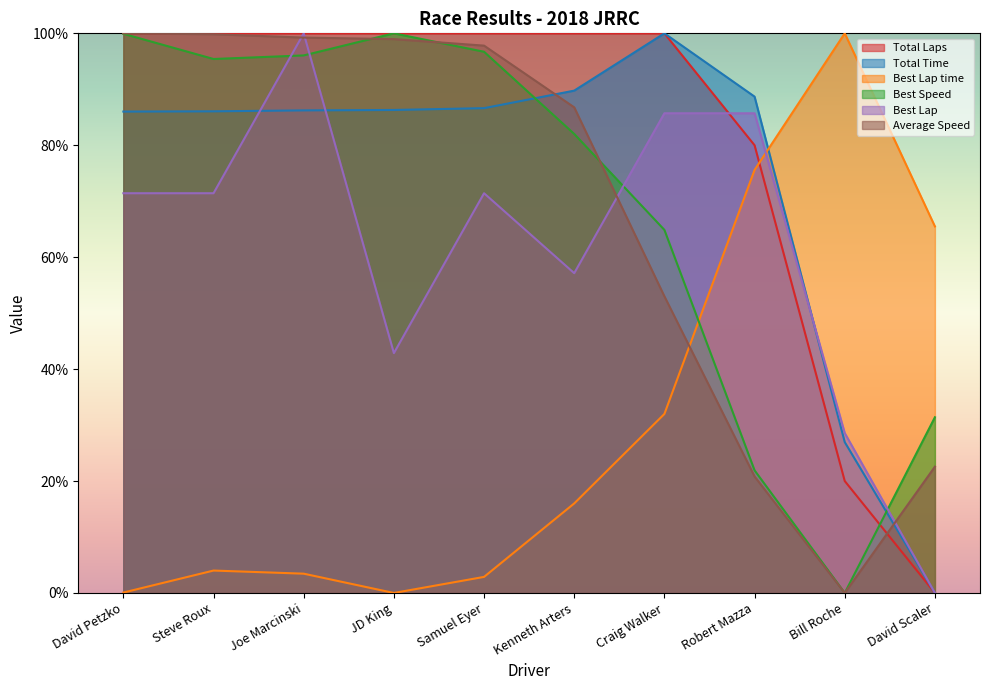

Reading left to right, transcribe all the data shown in this chart.

Total Laps: David Petzko=100.0	Steve Roux=100.0	Joe Marcinski=100.0	JD King=100.0	Samuel Eyer=100.0	Kenneth Arters=100.0	Craig Walker=100.0	Robert Mazza=80.0	Bill Roche=20.0	David Scaler=0.0
Total Time: David Petzko=86.0	Steve Roux=86.1	Joe Marcinski=86.2	JD King=86.3	Samuel Eyer=86.6	Kenneth Arters=89.8	Craig Walker=100.0	Robert Mazza=88.7	Bill Roche=27.0	David Scaler=0.0
Best Lap time: David Petzko=0.1	Steve Roux=4.0	Joe Marcinski=3.4	JD King=0.0	Samuel Eyer=2.9	Kenneth Arters=16.0	Craig Walker=32.0	Robert Mazza=75.6	Bill Roche=100.0	David Scaler=65.5
Best Speed: David Petzko=99.9	Steve Roux=95.4	Joe Marcinski=96.1	JD King=100.0	Samuel Eyer=96.7	Kenneth Arters=82.0	Craig Walker=64.9	Robert Mazza=21.9	Bill Roche=0.0	David Scaler=31.4
Best Lap: David Petzko=71.4	Steve Roux=71.4	Joe Marcinski=100.0	JD King=42.9	Samuel Eyer=71.4	Kenneth Arters=57.1	Craig Walker=85.7	Robert Mazza=85.7	Bill Roche=28.6	David Scaler=0.0
Average Speed: David Petzko=100.0	Steve Roux=99.8	Joe Marcinski=99.2	JD King=99.0	Samuel Eyer=97.8	Kenneth Arters=86.8	Craig Walker=53.0	Robert Mazza=20.8	Bill Roche=0.0	David Scaler=22.6